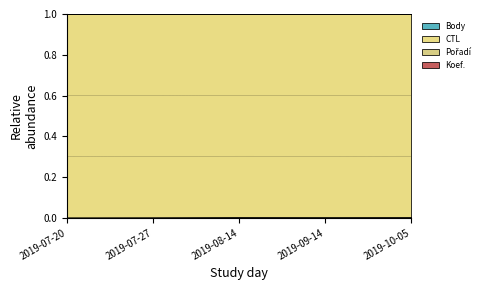

What is the average value of the Koef. series?

1.0